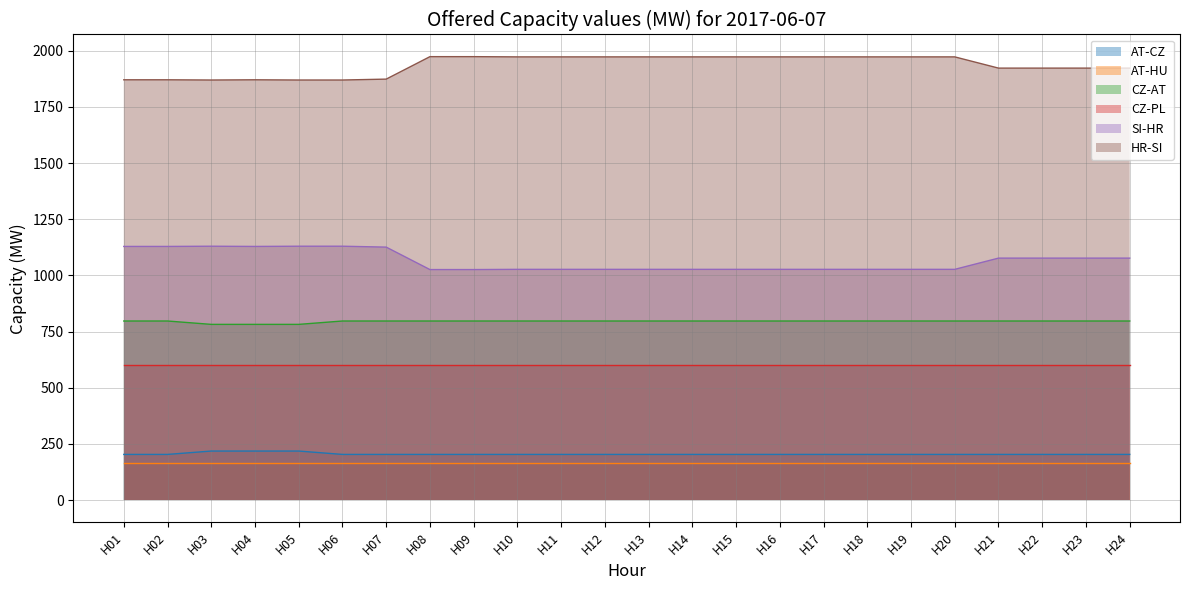

True or false: HR-SI and AT-CZ intersect in this chart.

False